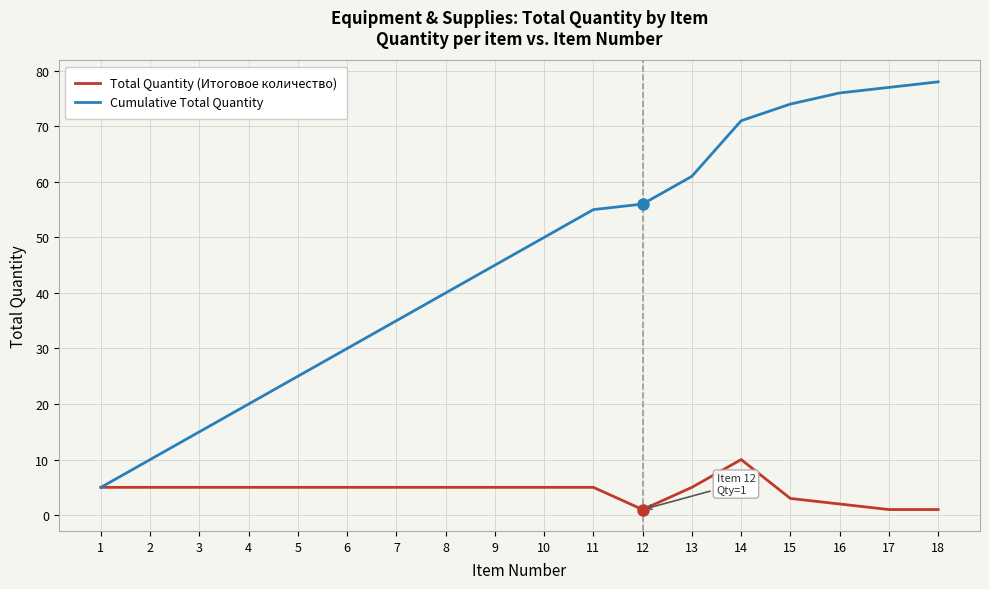

Which series has the largest range (max minus min)?

Cumulative Total Quantity